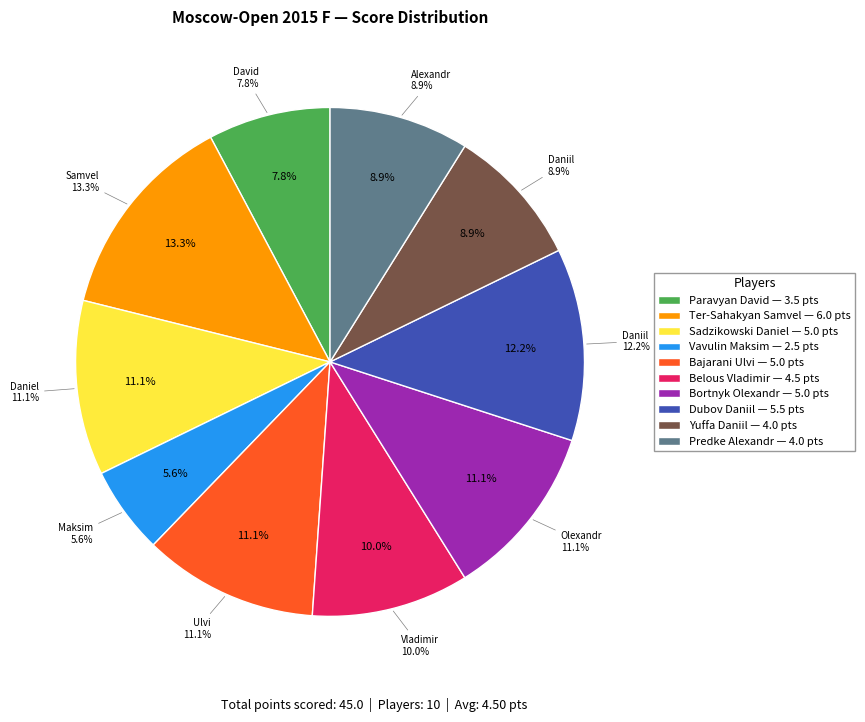

Is it true that Vavulin Maksim is 6% of the pie?

True